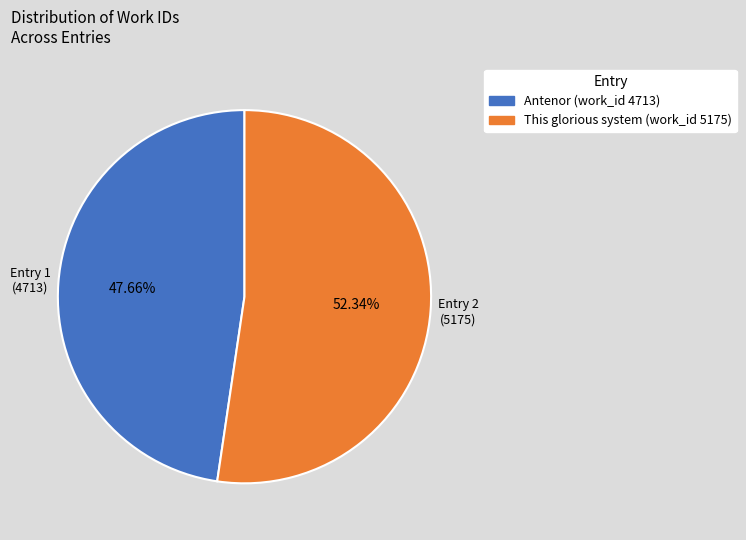

To the nearest percent, what portion does This glorious system (work_id 5175) represent?

52%